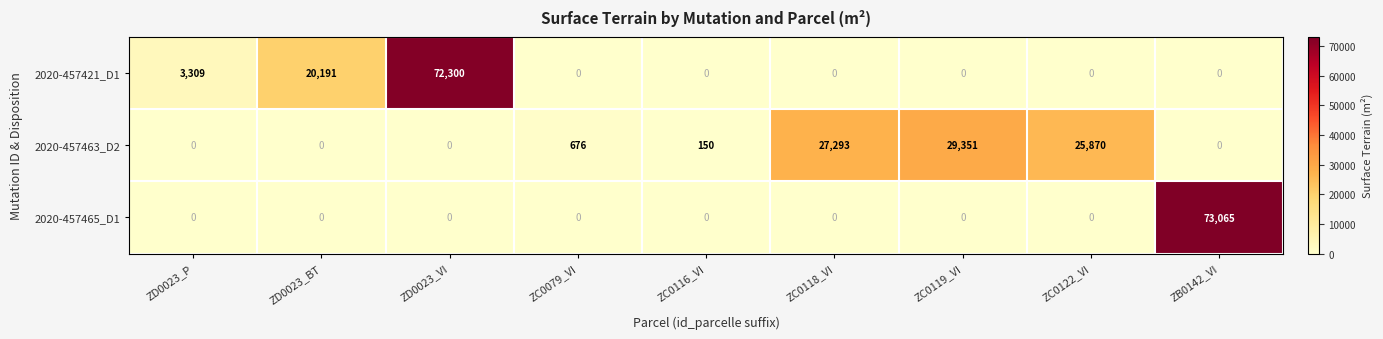

Rank the series by their maximum value, from lowest to highest.

2020-457463_D2, 2020-457421_D1, 2020-457465_D1